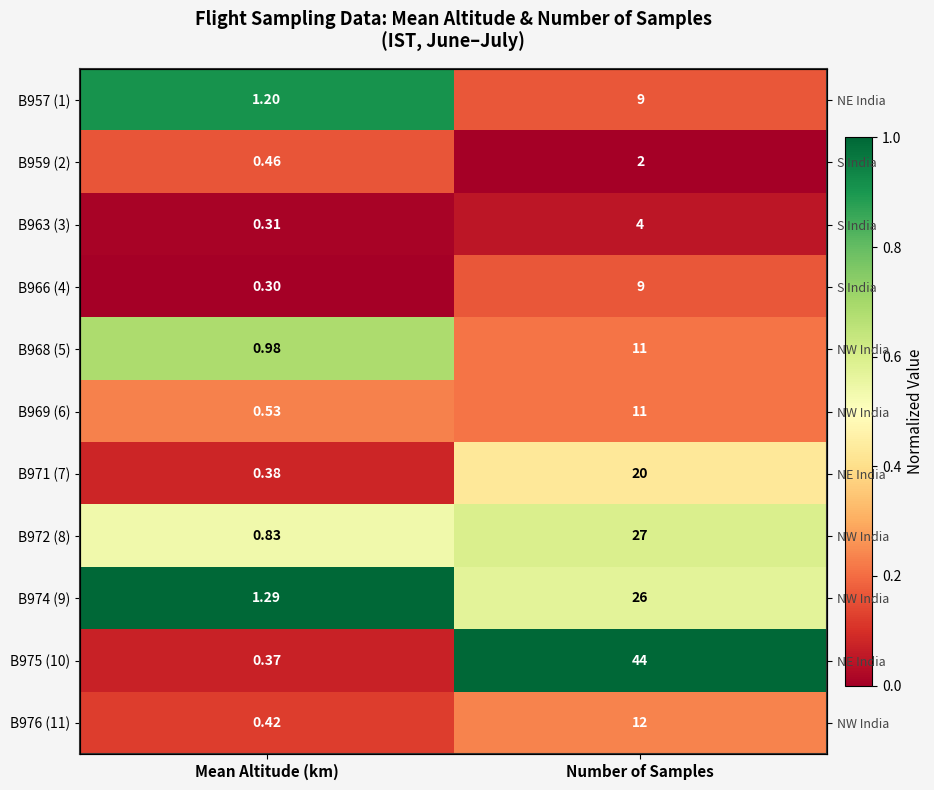

The value of B976 (11) at Number of Samples is 0.2. True or false?

True